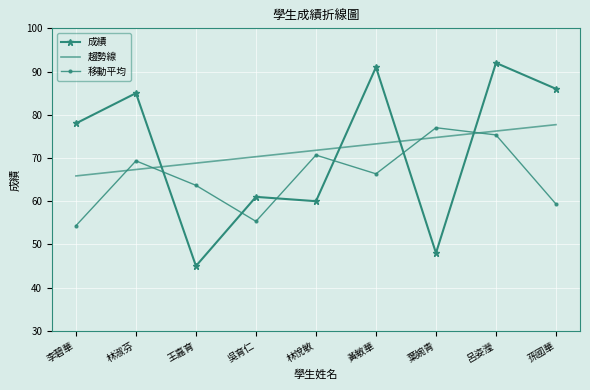

What is the sum of the 移動平均 values at 王嘉育 and 孫國華?

123.0